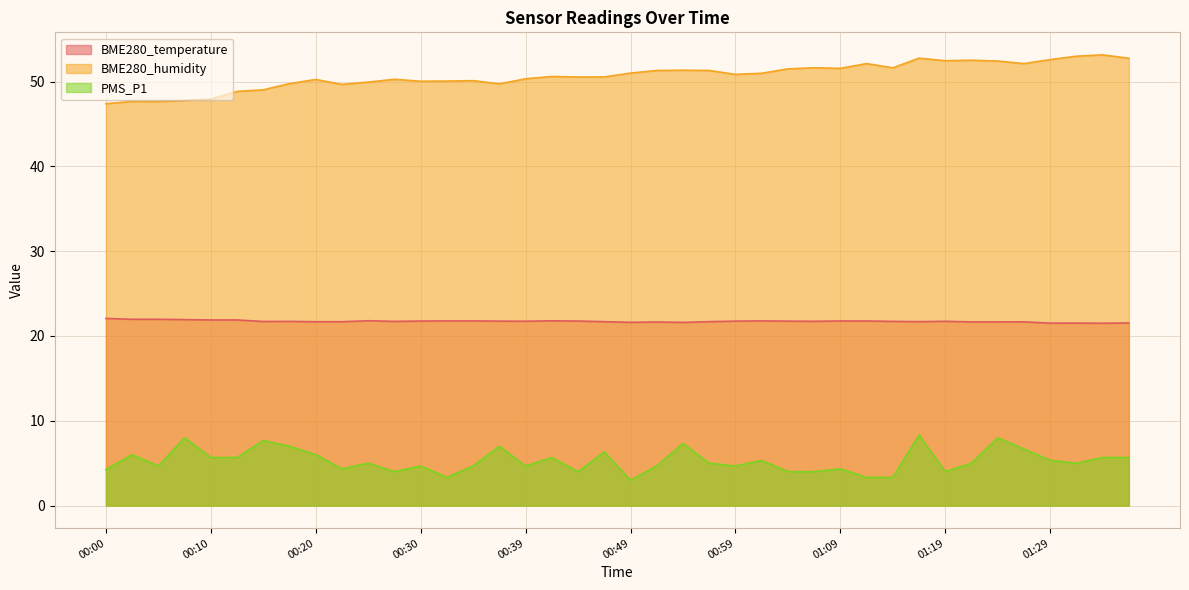

What is the average value of the BME280_temperature series?

21.7